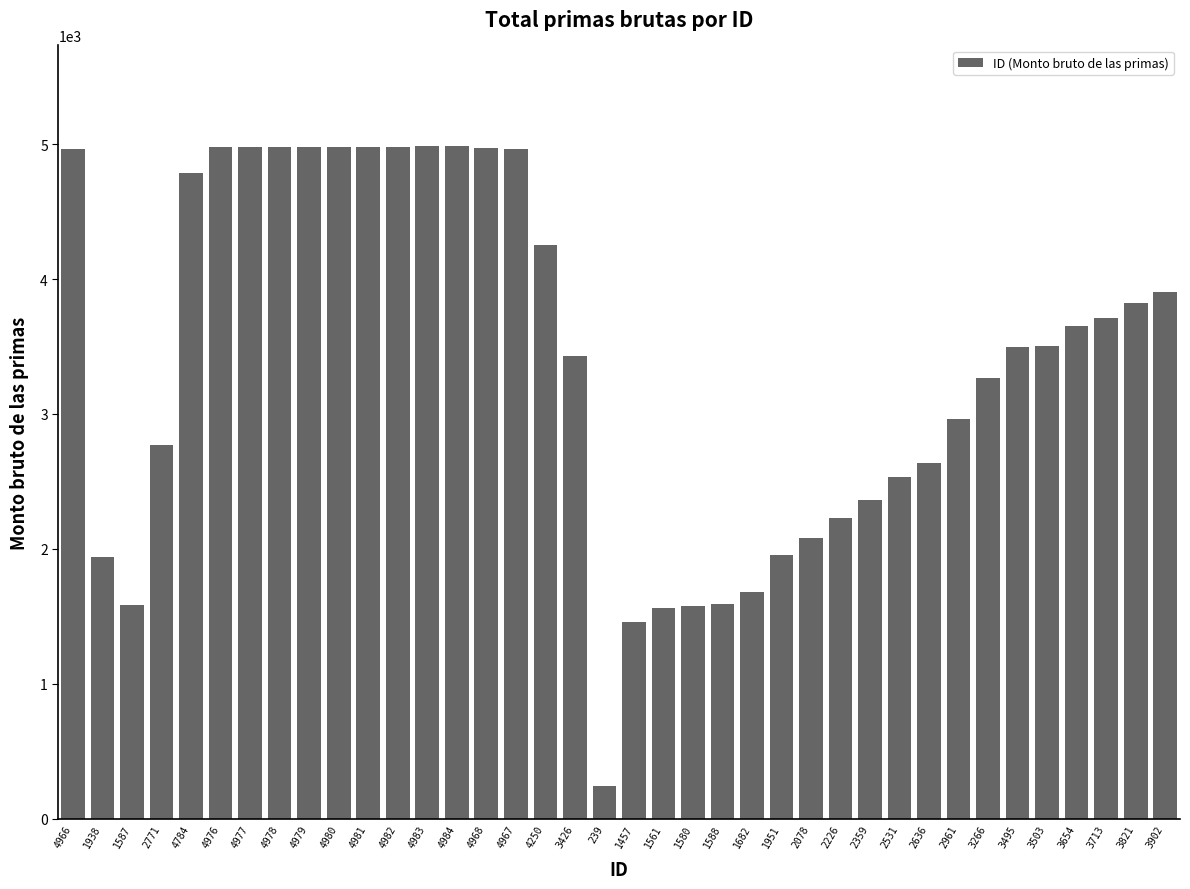

Approximately how many times larger is the value at 3503 compared to 2961?

1.2